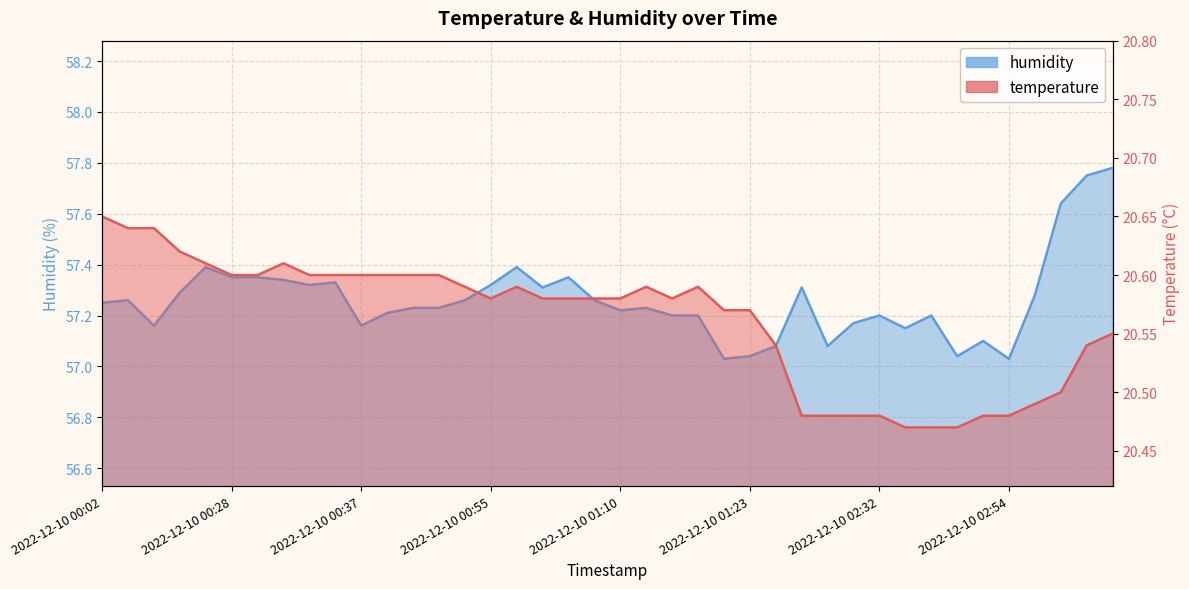

Does the chart display data point markers on the line(s)?

No